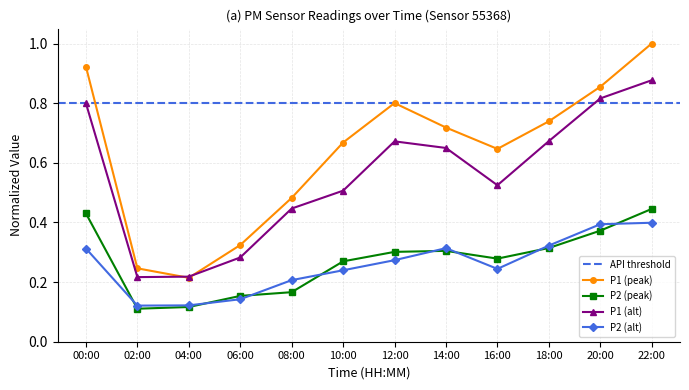

Is it true that P2 (alt) equals 0.2 at 02:00?

False